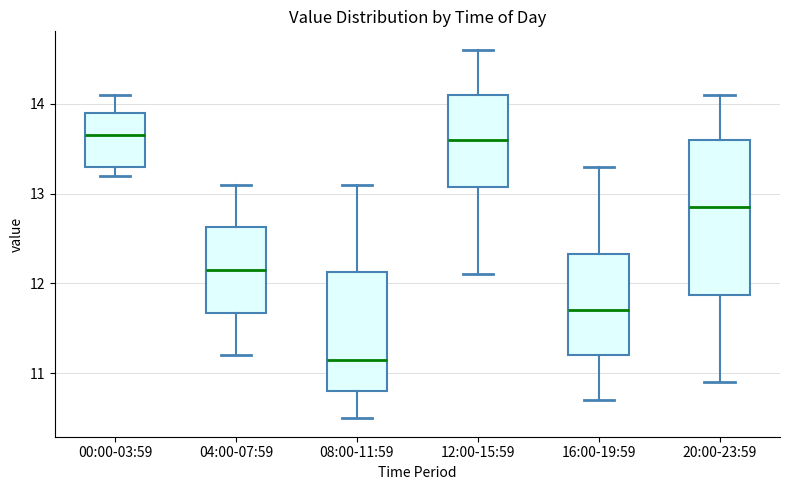

Where does the upper whisker of the box for 20:00-23:59 end on the y-axis? The values are not printed on the chart, so give them approximately, as read against the axis.

14.1